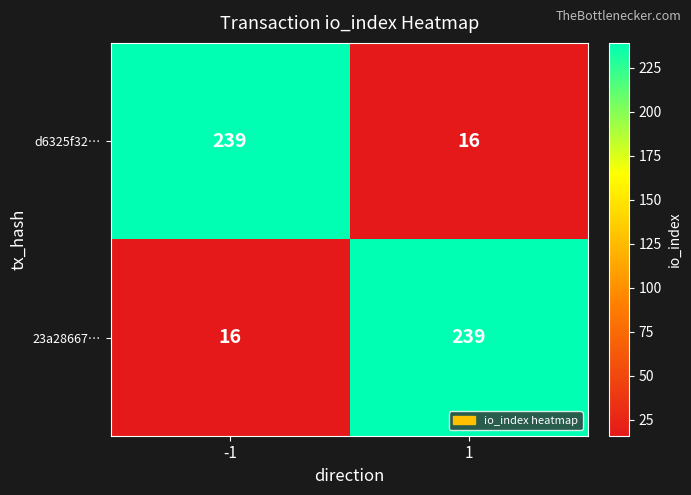

Read the 23a28667… value at -1, to the nearest 5.

15